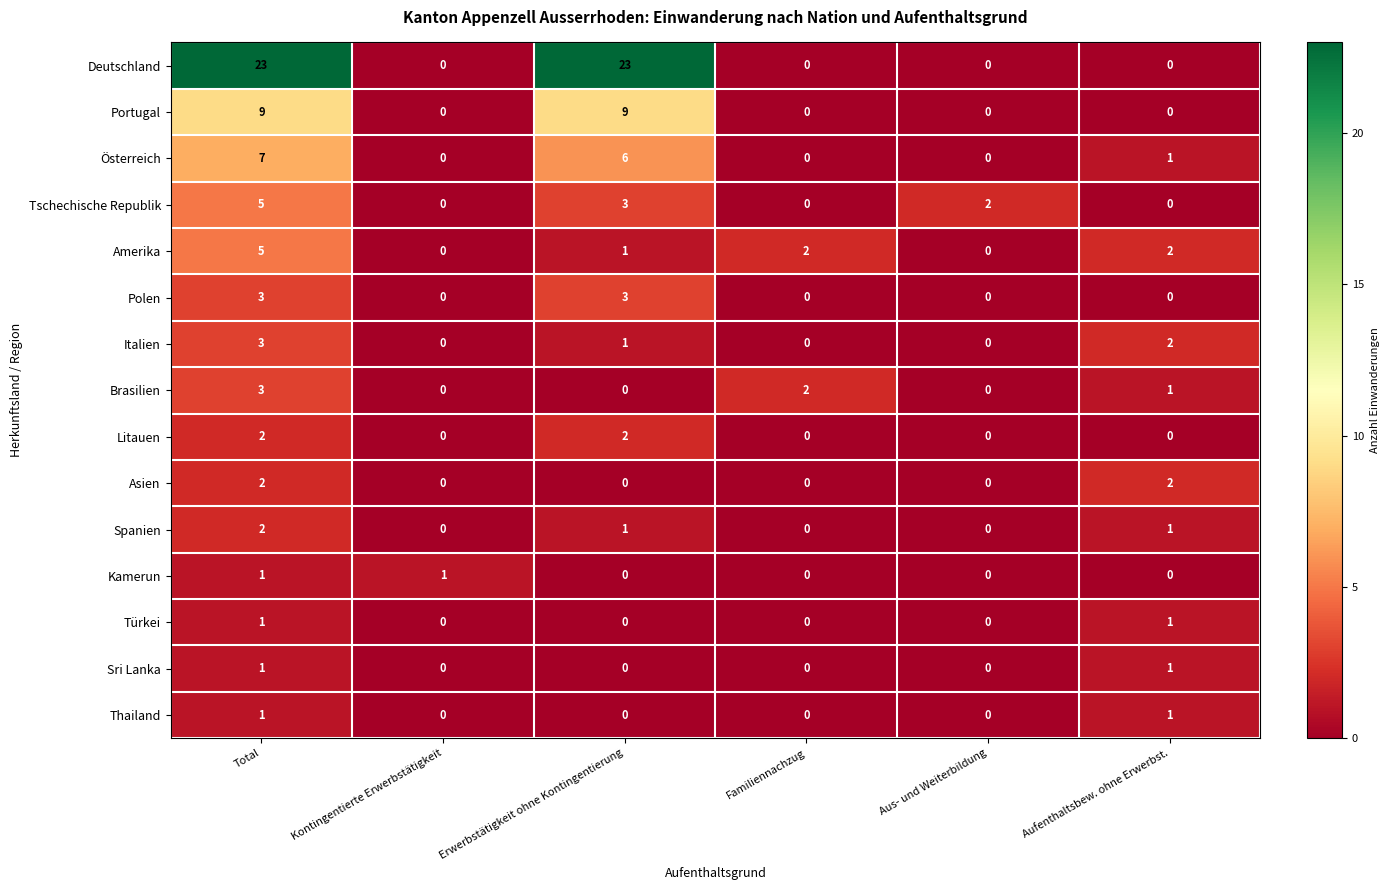

How many series are shown in this chart?

15